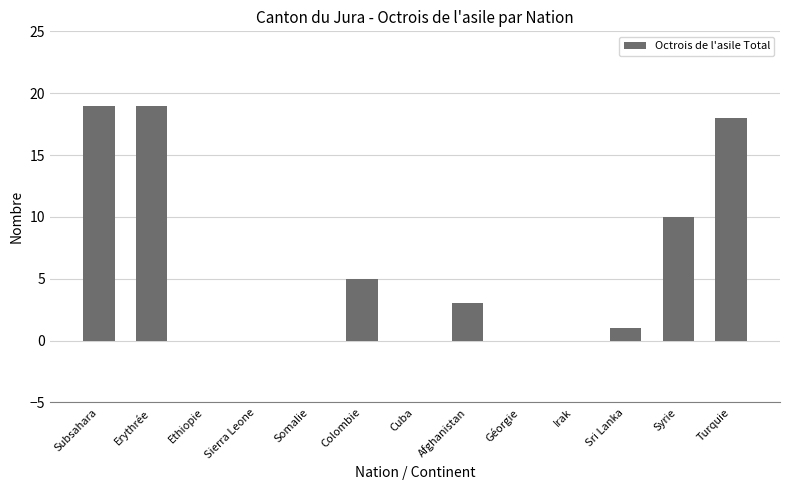

Is it true that the value at Erythrée is 19?

True